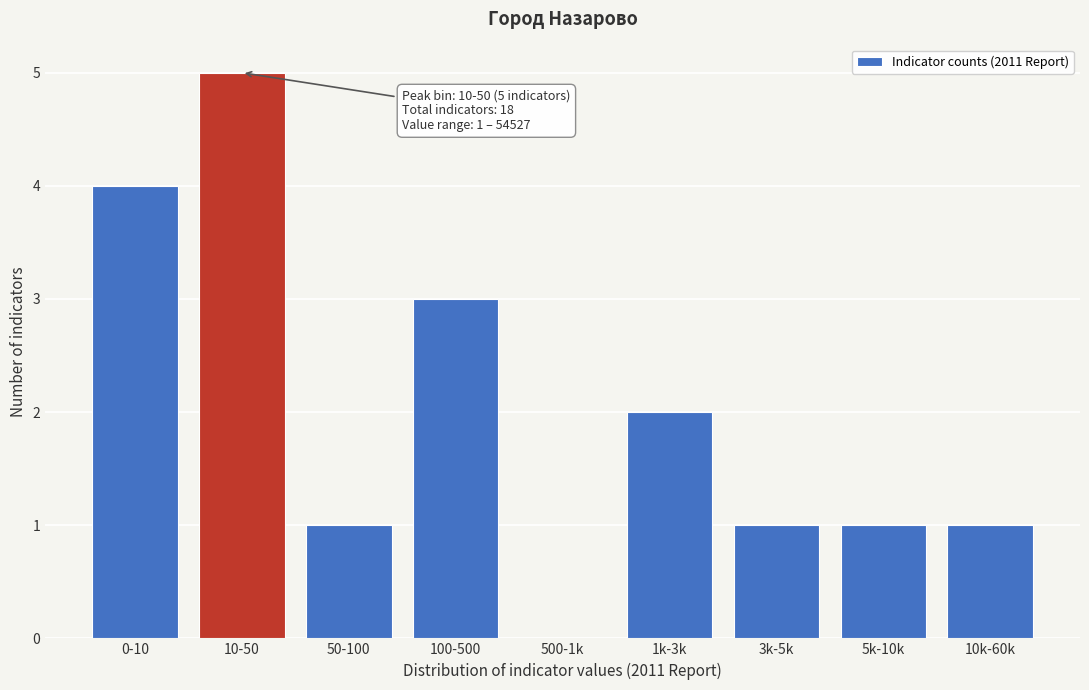

Reading left to right, list all the values displayed in this chart.

0-10=4	10-50=5	50-100=1	100-500=3	500-1k=0	1k-3k=2	3k-5k=1	5k-10k=1	10k-60k=1